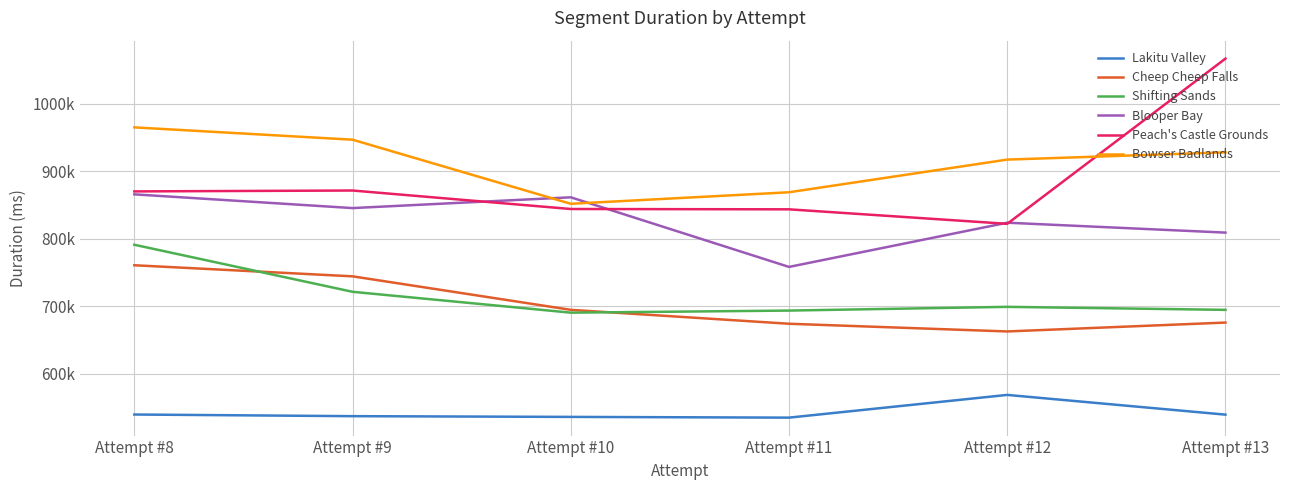

What are all the series names shown in the legend?

Lakitu Valley, Cheep Cheep Falls, Shifting Sands, Blooper Bay, Peach's Castle Grounds, Bowser Badlands